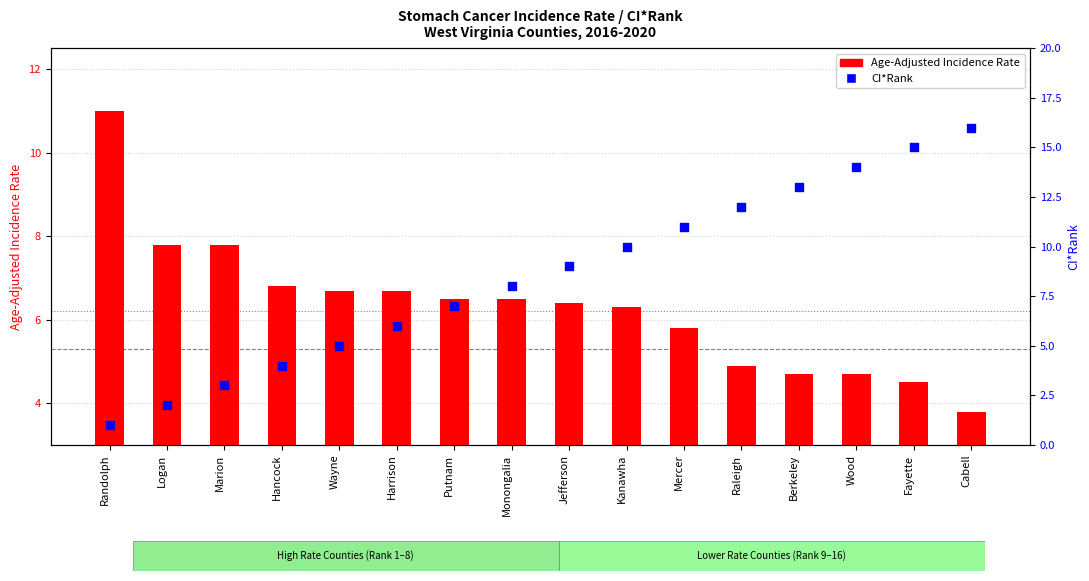

Which series has the largest total across all categories?

CI*Rank